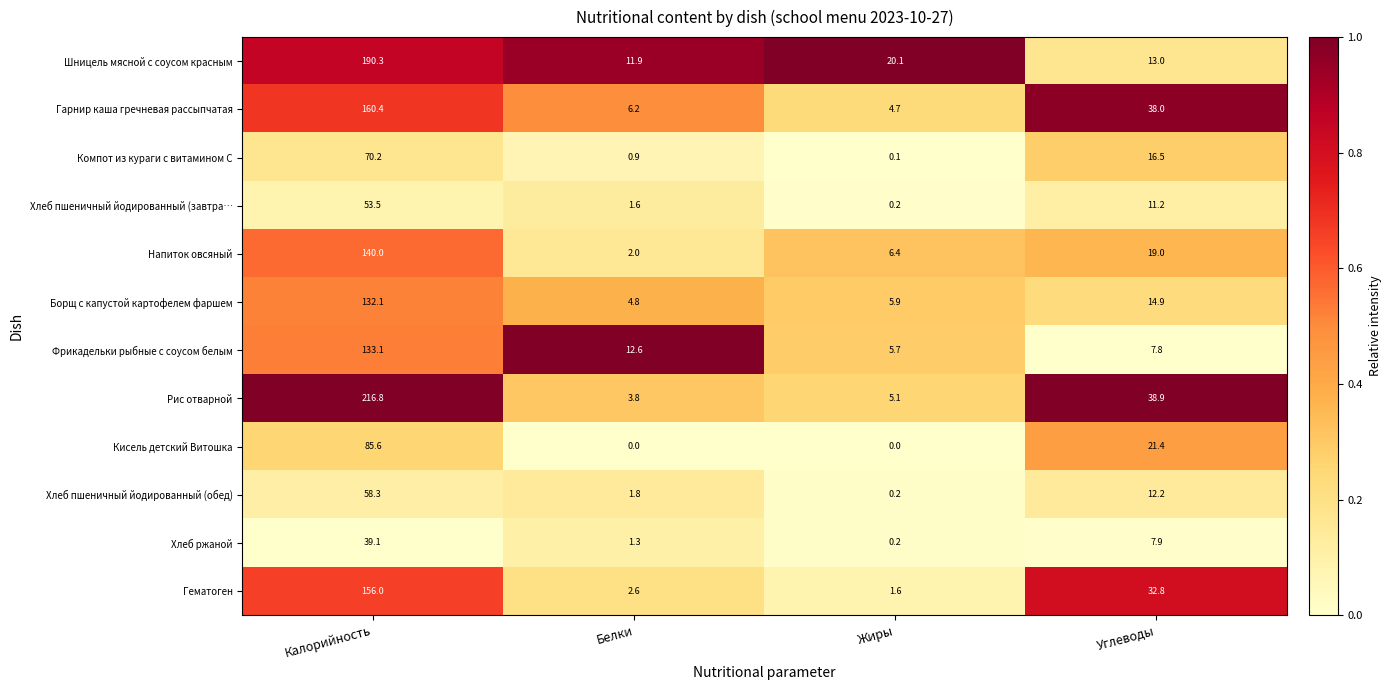

True or false: Хлеб пшеничный йодированный (завтра… has a value of 18.0 at Углеводы.

False